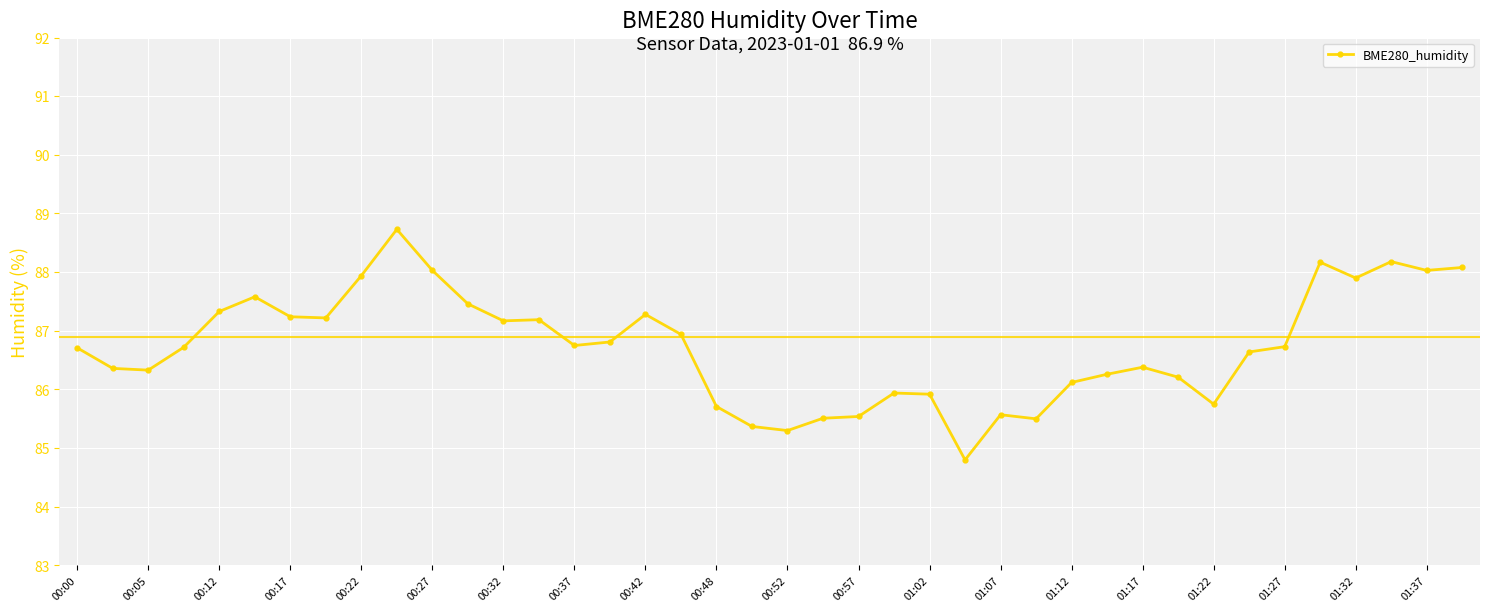

What is the average value?

86.7